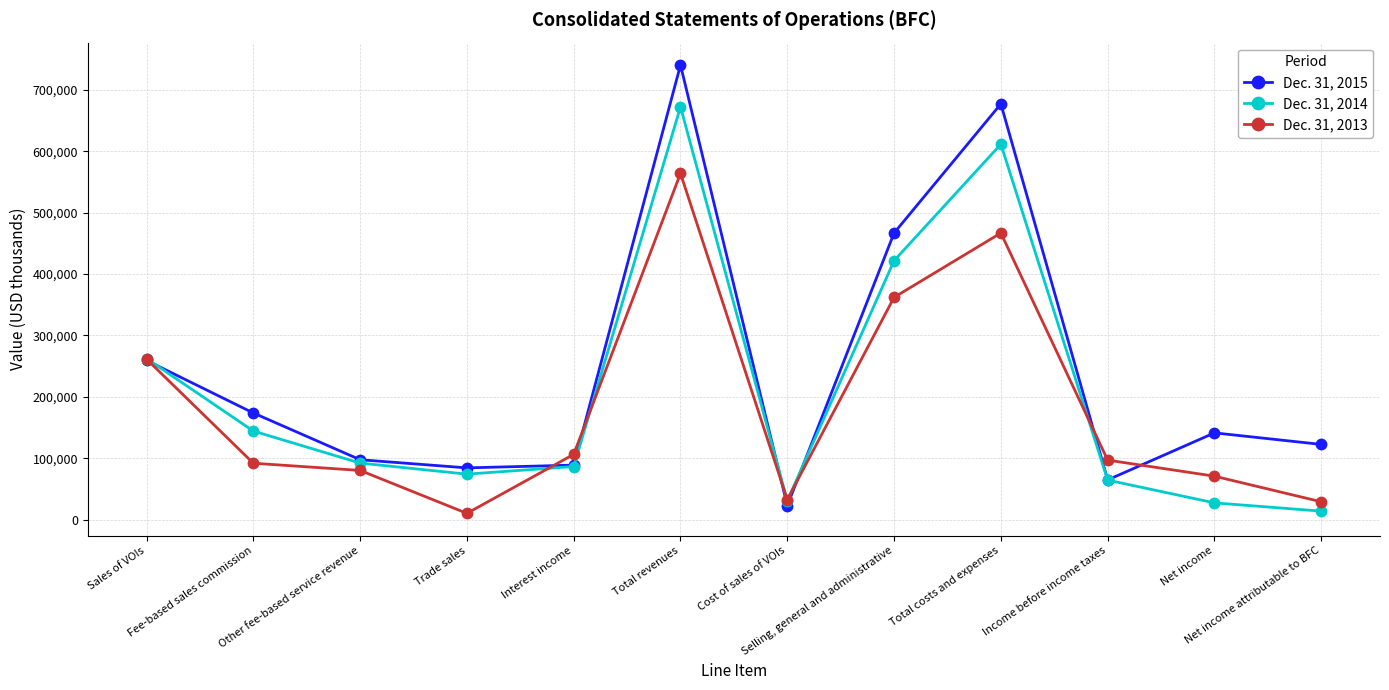

The Dec. 31, 2015 series shows 61601 at Net income. True or false?

False